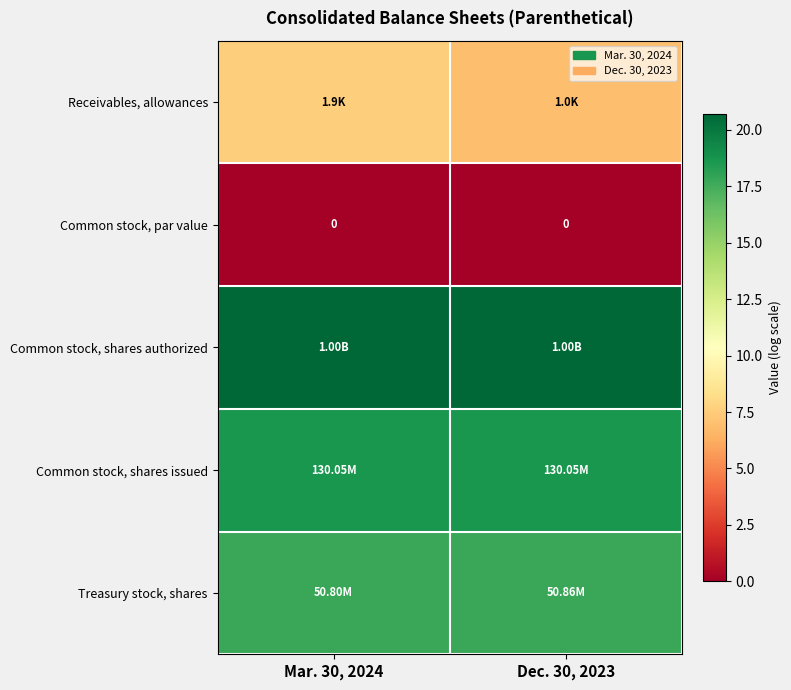

Which series has the largest total across all categories?

Common stock, shares authorized